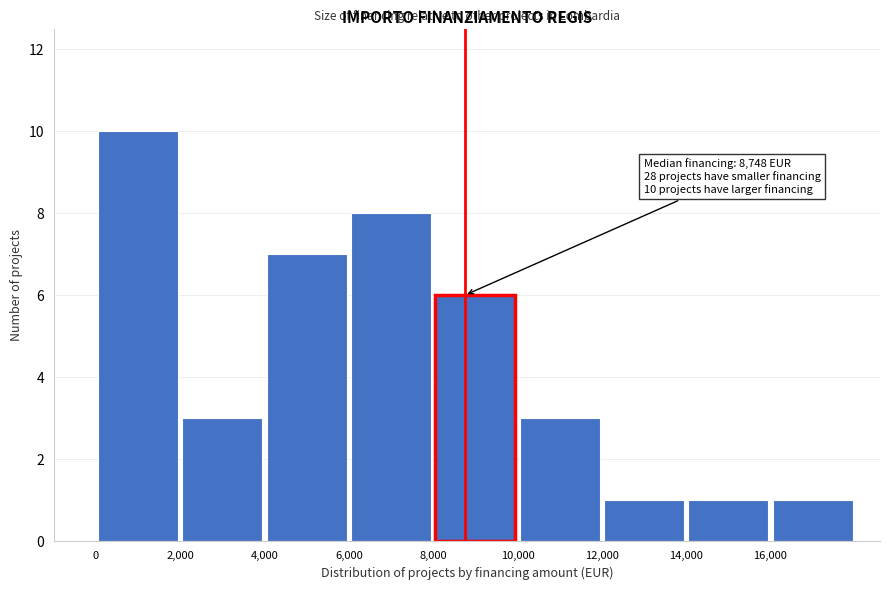

Which range on the x-axis has the tallest bar?

0 to 2000